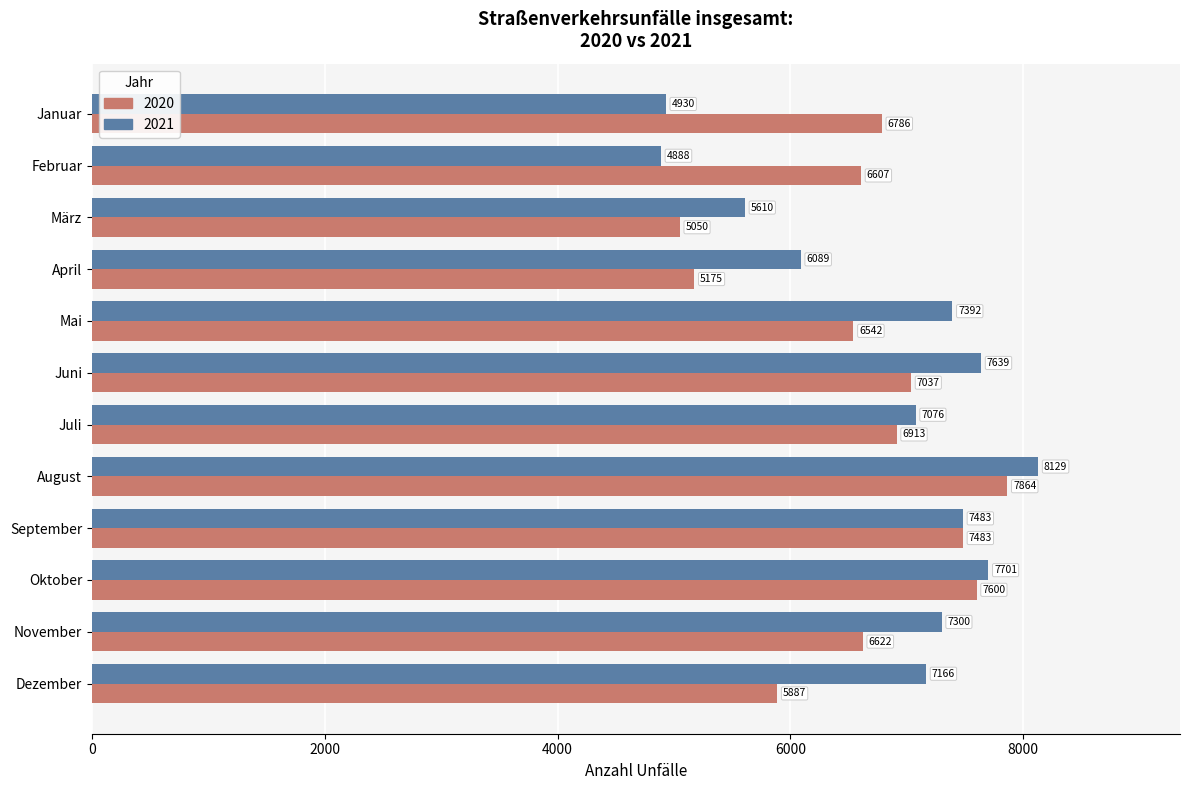

What is the spread (max minus min) of values at März?

560